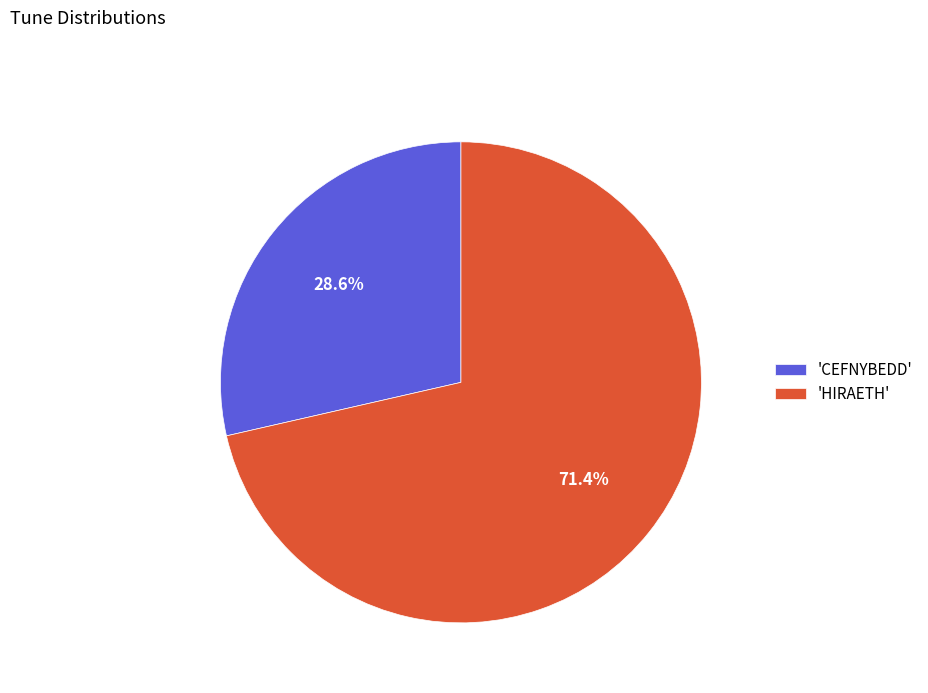

How many segments does this pie chart have?

2